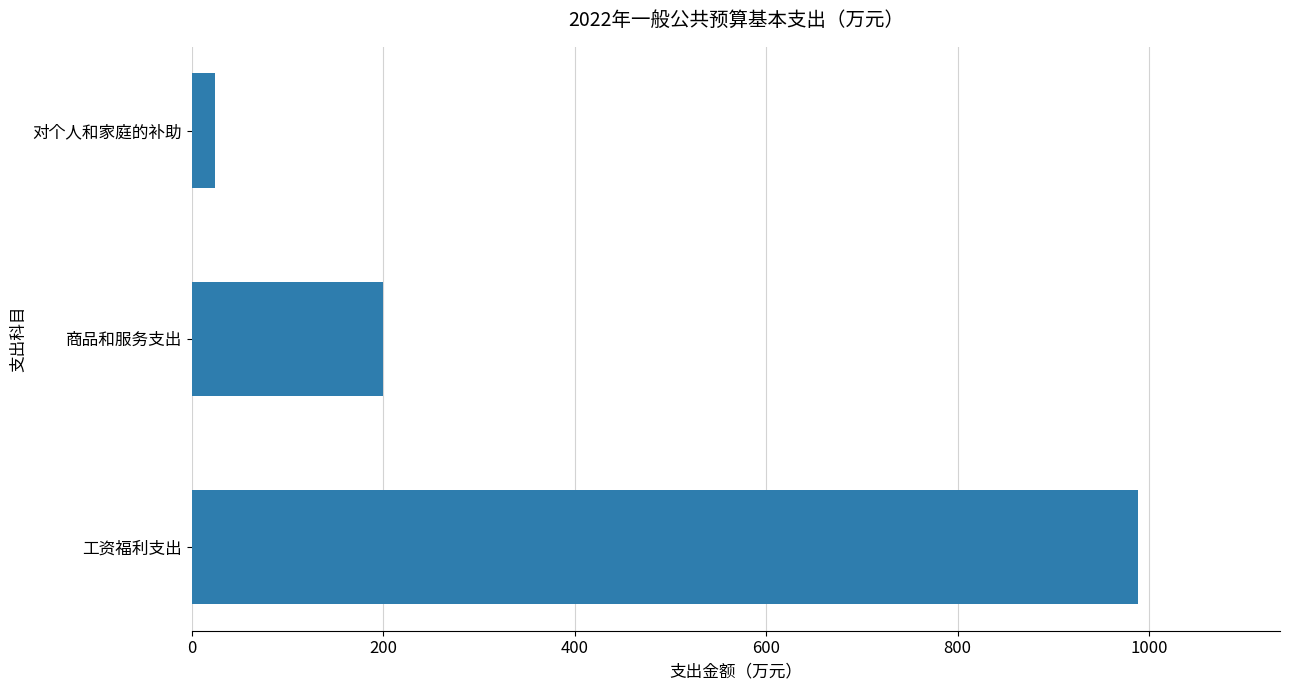

How many values are below 200?

1